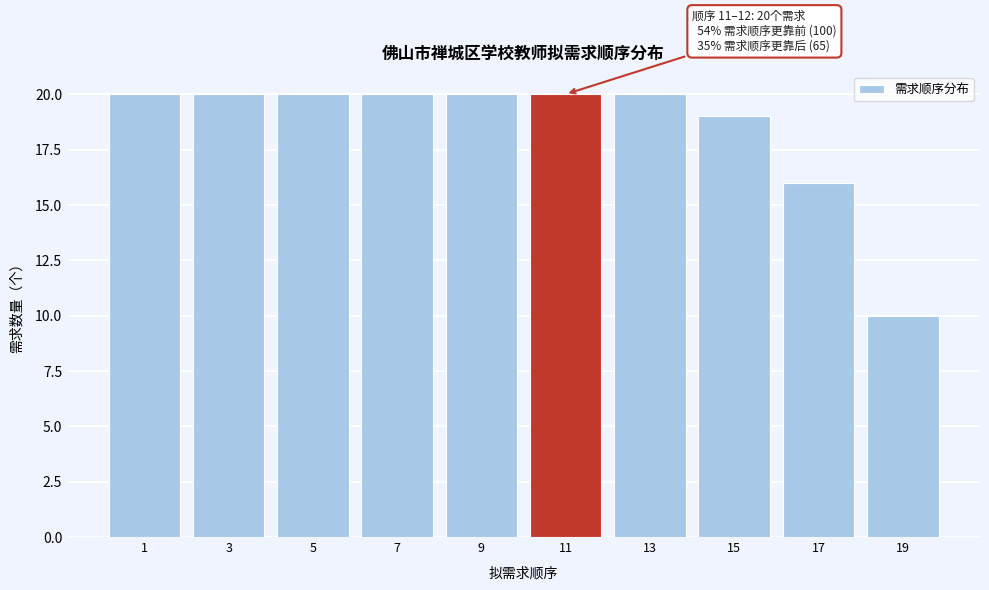

Reading left to right, list all the values displayed in this chart.

1=20	3=20	5=20	7=20	9=20	11=20	13=20	15=19	17=16	19=10